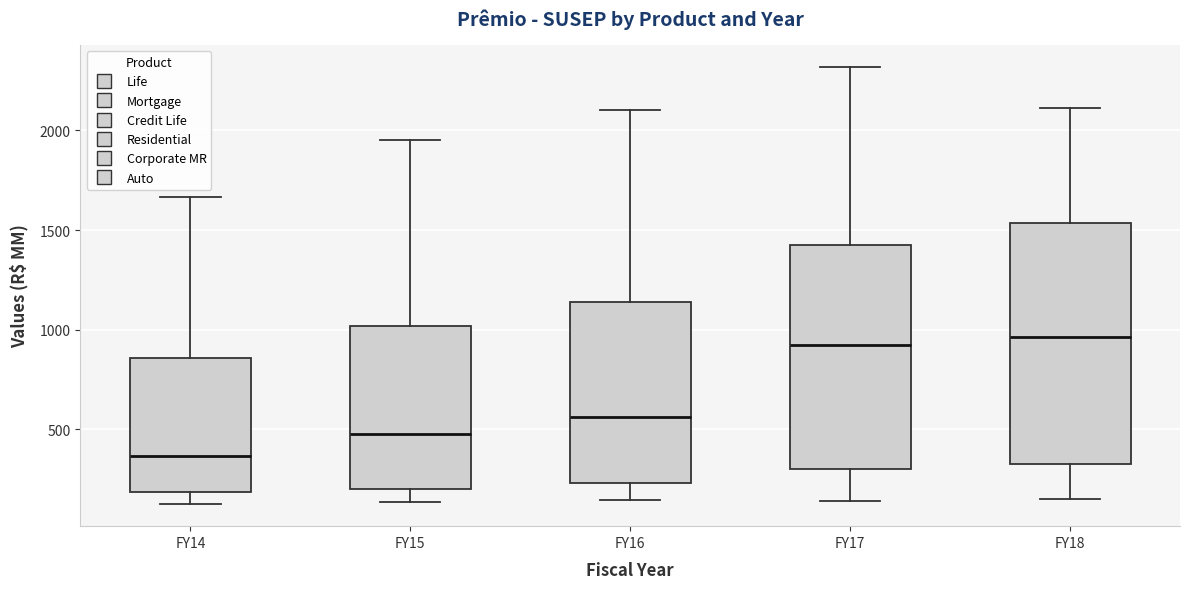

Reading left to right, read every box against the y-axis: the position of its median line, the range the box covers, and the ends of its whiskers. The values are not printed on the chart, so give them approximately, as read against the axis.

FY14: median 350, box 200 to 850, whiskers 100 to 1650
FY15: median 500, box 200 to 1000, whiskers 150 to 1950
FY16: median 550, box 250 to 1150, whiskers 150 to 2100
FY17: median 900, box 300 to 1450, whiskers 150 to 2300
FY18: median 950, box 350 to 1550, whiskers 150 to 2100